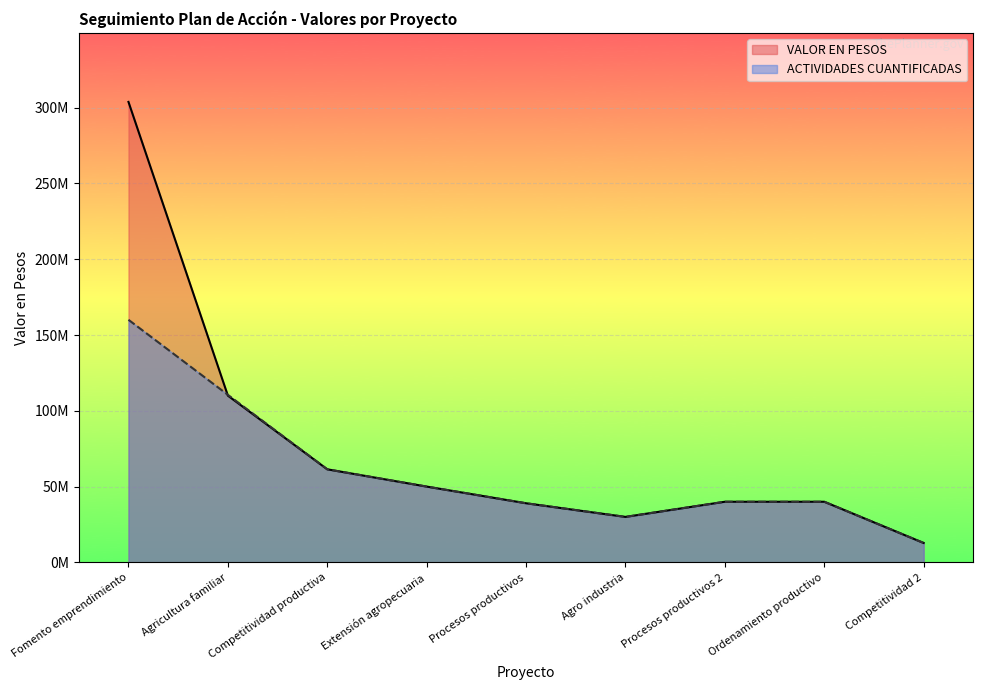

What is the highest value of the ACTIVIDADES CUANTIFICADAS series?

160049999